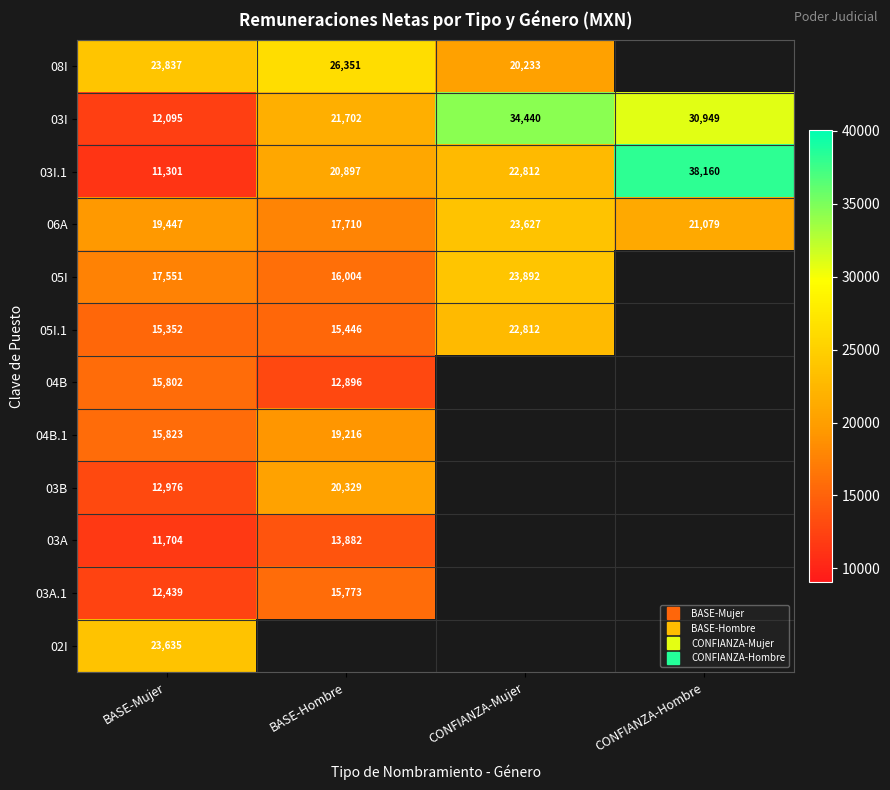

What is the minimum value shown in the chart?

11300.5